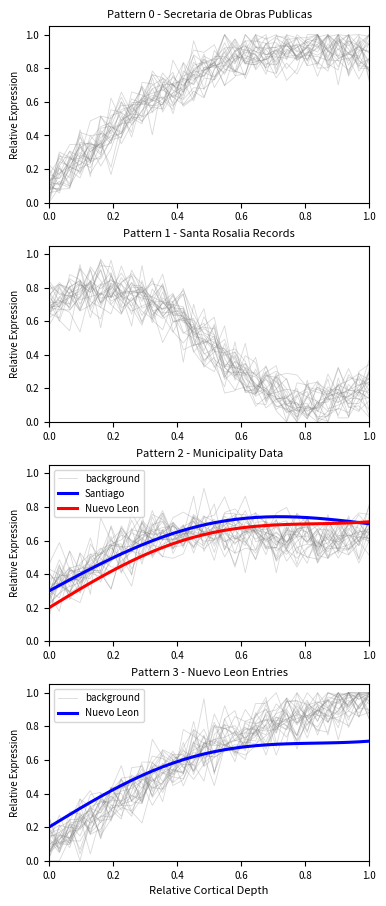

True or false: Santiago and Nuevo Leon cross at least once.

True